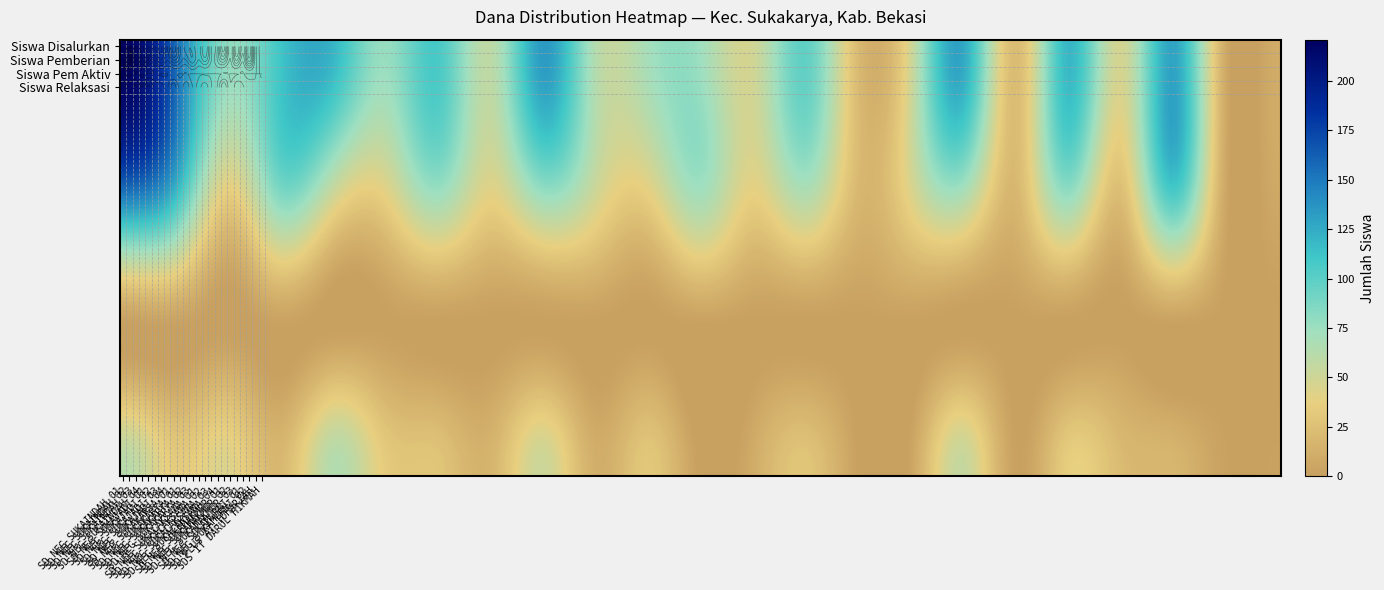

At how many categories does at least one series exceed 11?

21